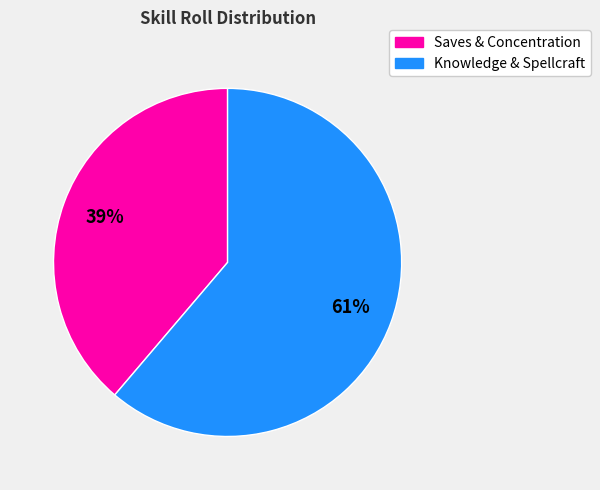

How many slices are in this pie chart?

2